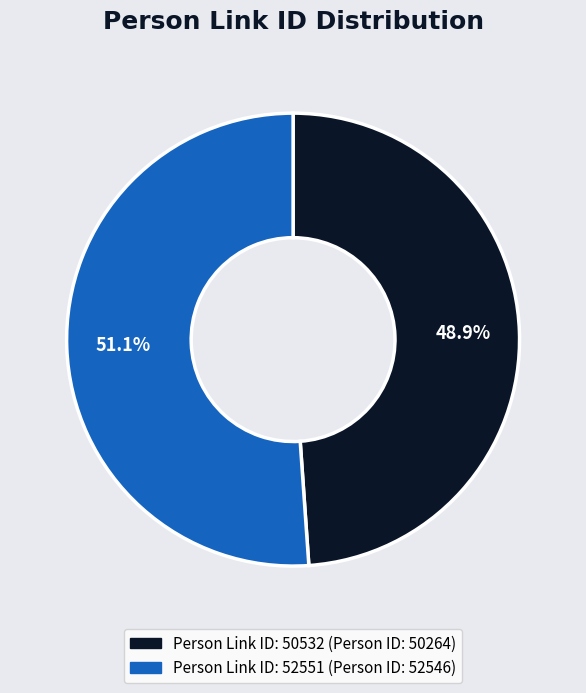

Is there any slice that represents more than half of the pie?

Yes